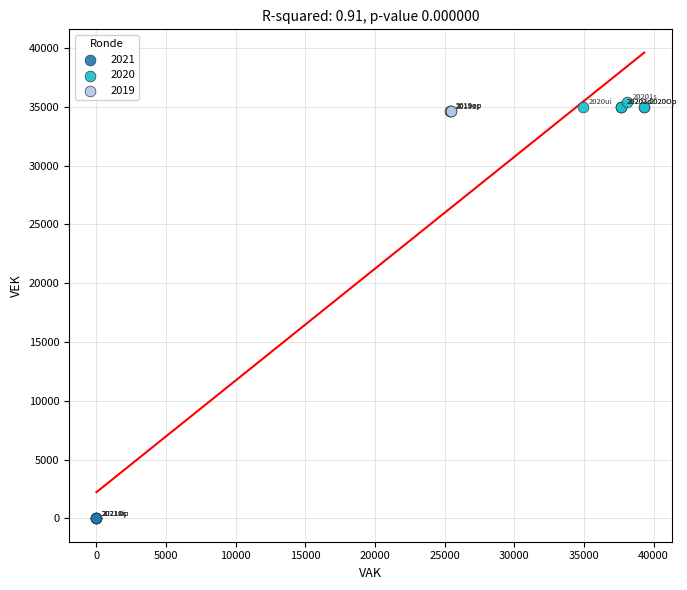

Which series reaches the minimum Y coordinate?

2021